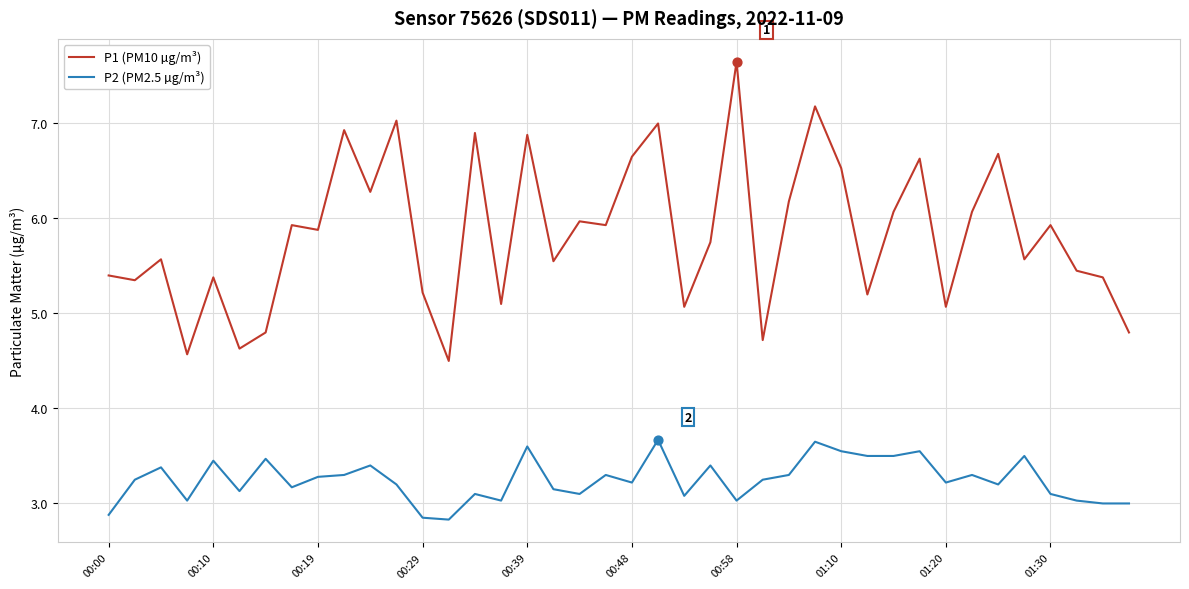

At how many categories does at least one series exceed 4?

40